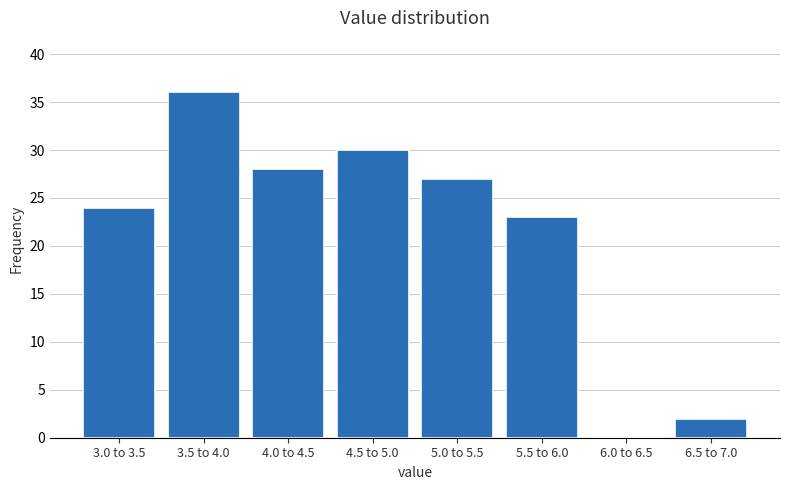

Reading right to left, list all the values displayed in this chart.

6.5 to 7.0=2	6.0 to 6.5=0	5.5 to 6.0=23	5.0 to 5.5=27	4.5 to 5.0=30	4.0 to 4.5=28	3.5 to 4.0=36	3.0 to 3.5=24